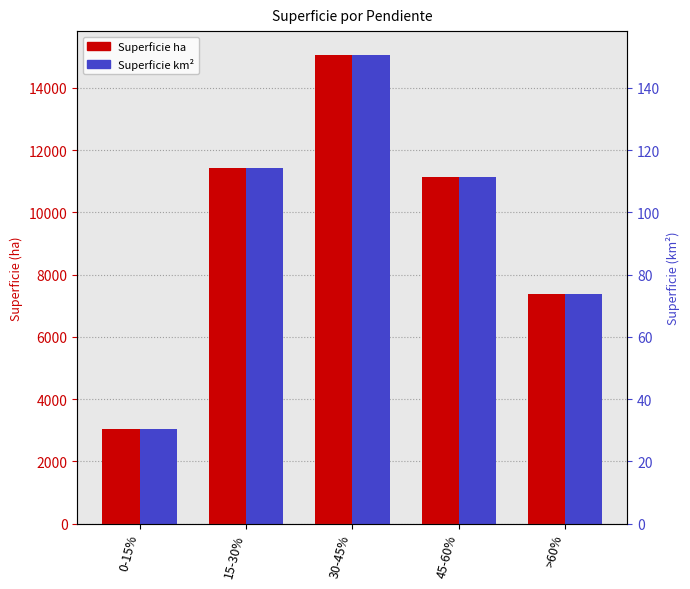

How many bars are there in each group?

2